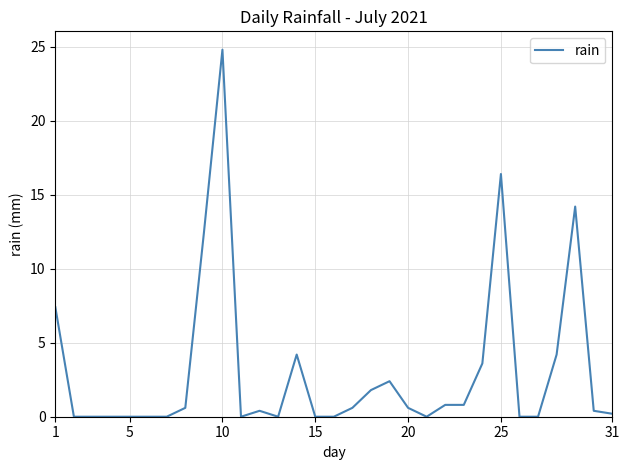

Does the chart have visible grid lines?

Yes